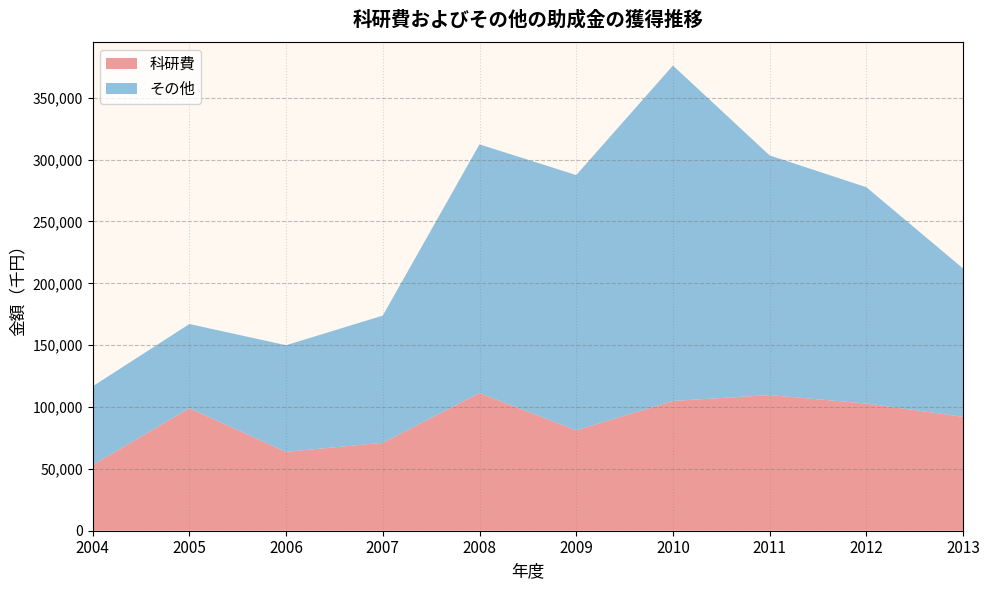

What is the difference between the 科研費 values at 2006 and 2008?

47542